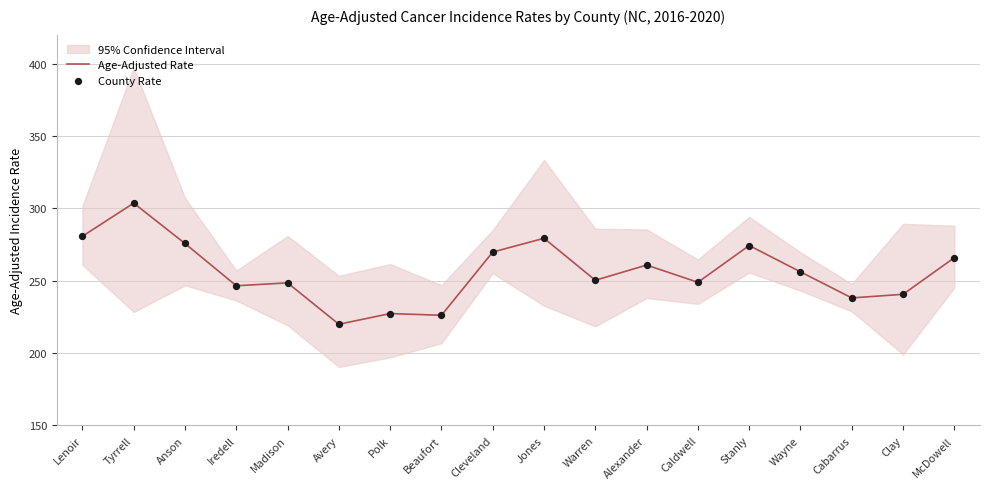

Which category has the highest value in the Age-Adjusted Rate series?

Tyrrell